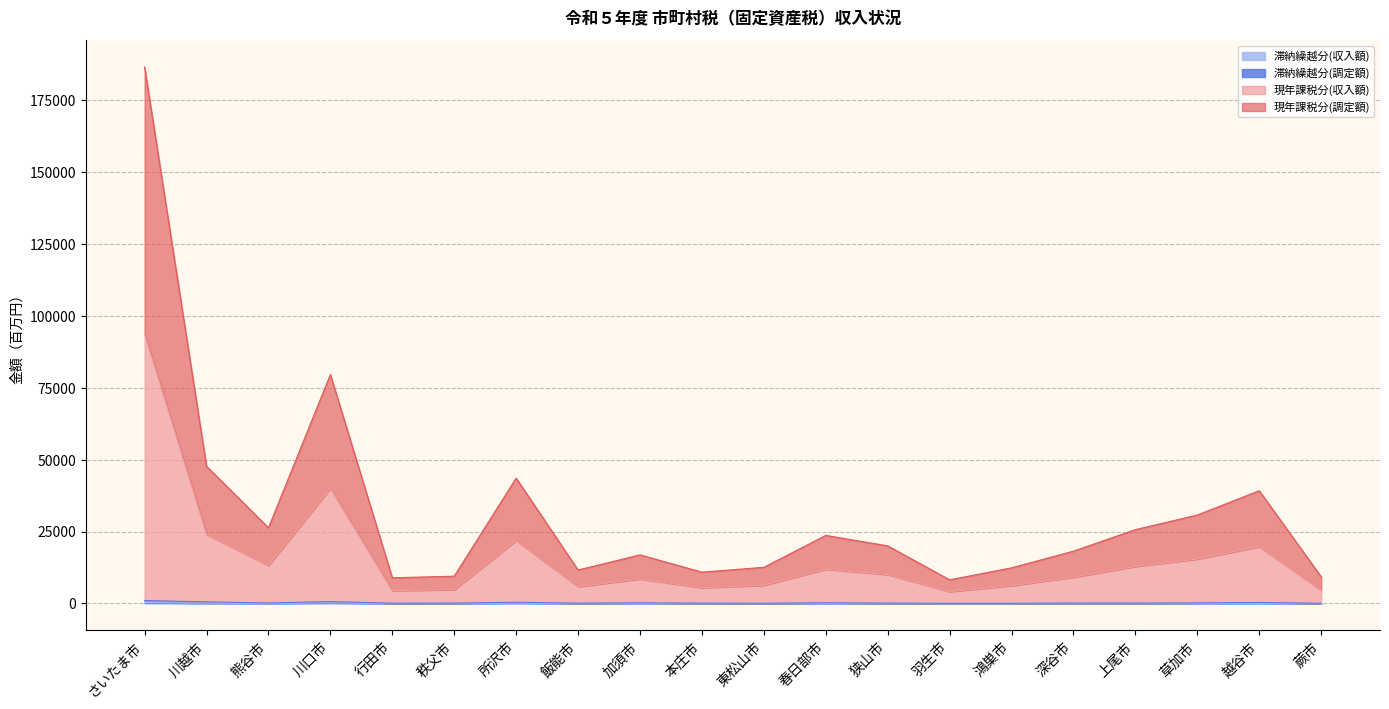

How many lines are shown in the chart?

4